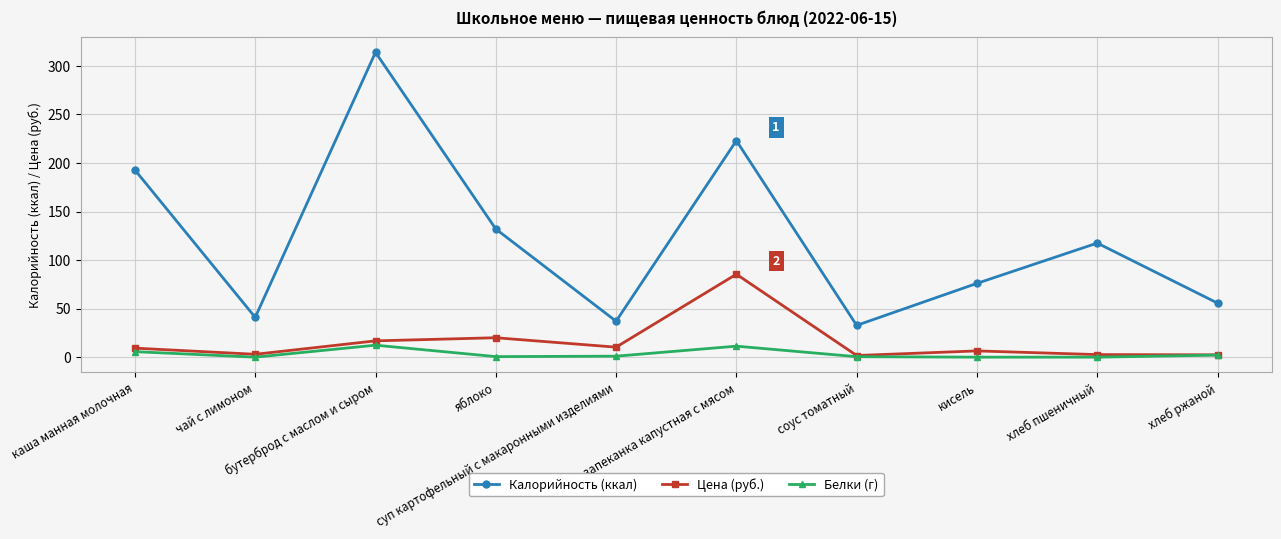

How many lines are shown in the chart?

3